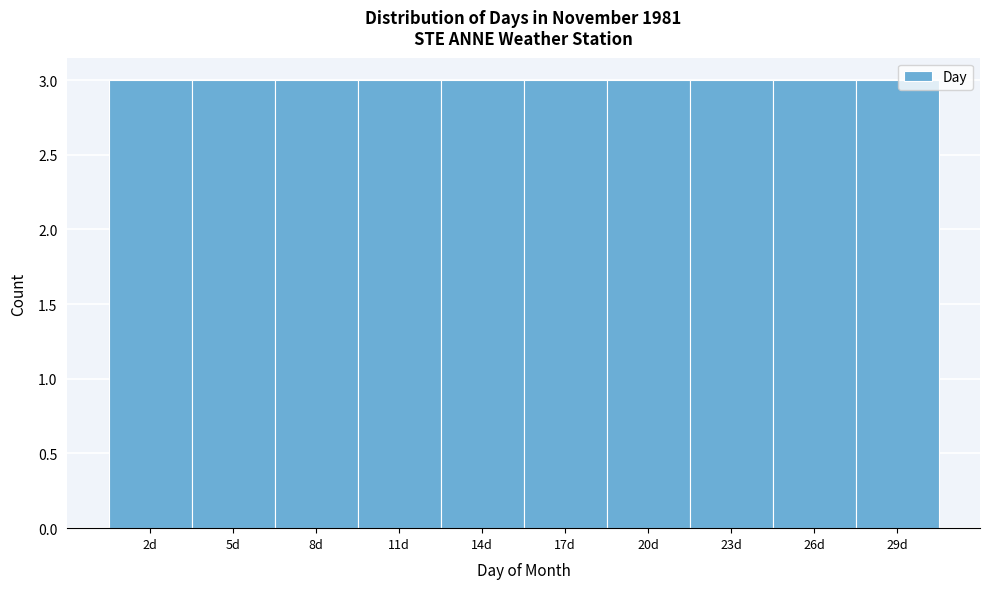

Reading left to right, transcribe this chart: for each bar, give the range it covers on the x-axis and its height. The values are not printed on the chart, so give them approximately, as read against the axis.

0.5 to 3.5: 3
3.5 to 6.5: 3
6.5 to 9.5: 3
9.5 to 12.5: 3
12.5 to 15.5: 3
15.5 to 18.5: 3
18.5 to 21.5: 3
21.5 to 24.5: 3
24.5 to 27.5: 3
27.5 to 30.5: 3